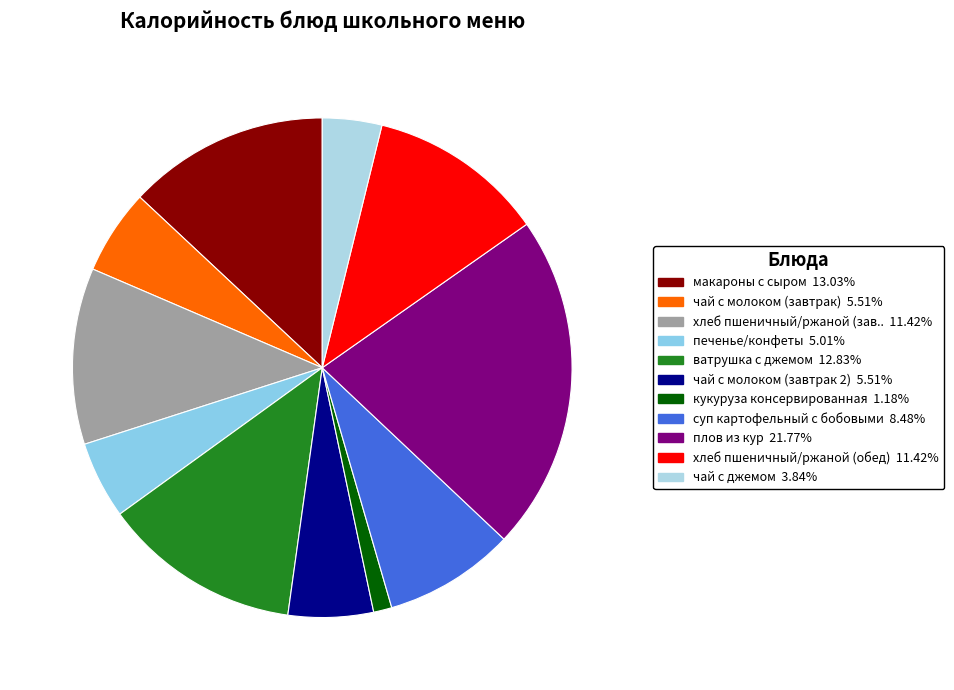

Which category has the biggest portion of the pie?

плов из кур